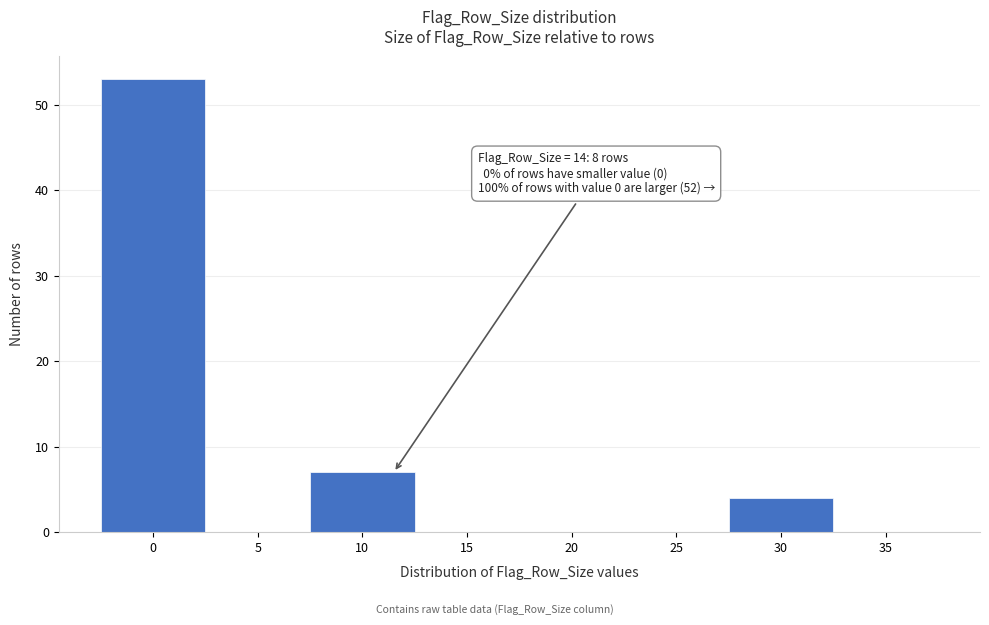

What is the maximum value shown in the chart?

53